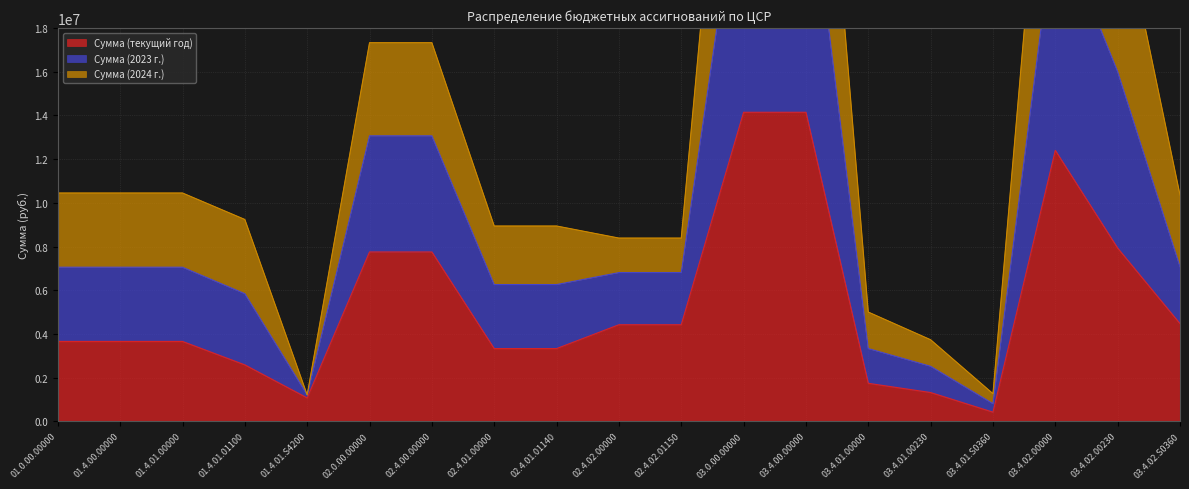

The Сумма (текущий год) series shows 14144400.0 at 03.0.00.00000. True or false?

True